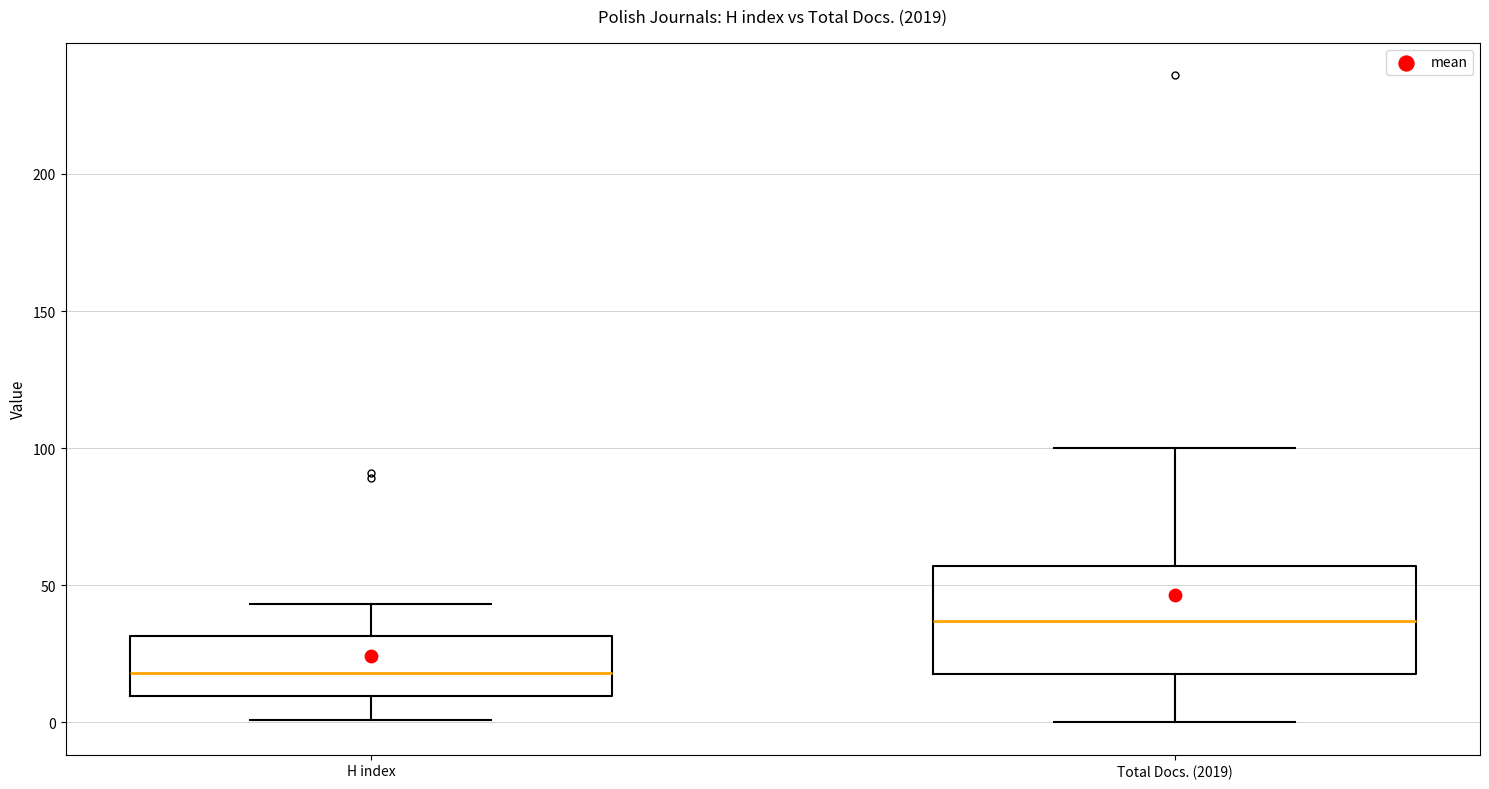

Comparing the boxes themselves (not the whiskers), which one is the tallest?

Total Docs. (2019)